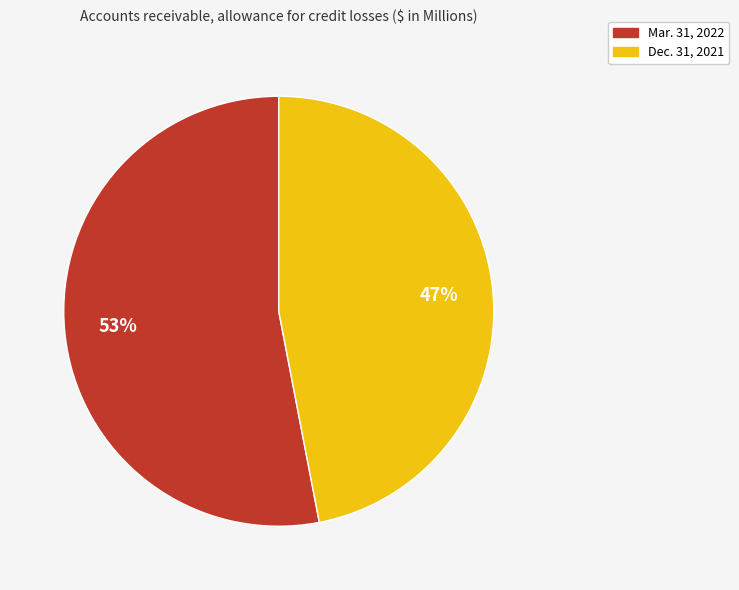

What is the smallest slice in the pie chart?

Dec. 31, 2021